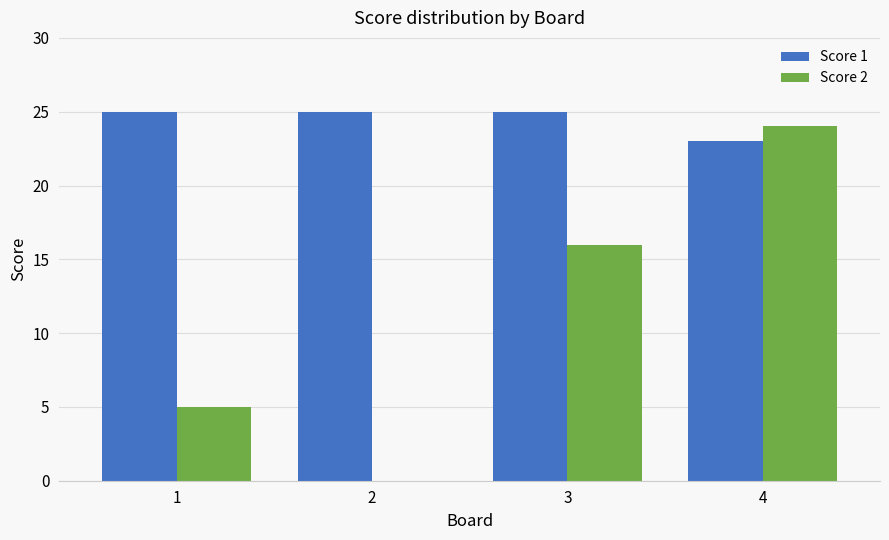

What is the maximum value for Score 1?

25